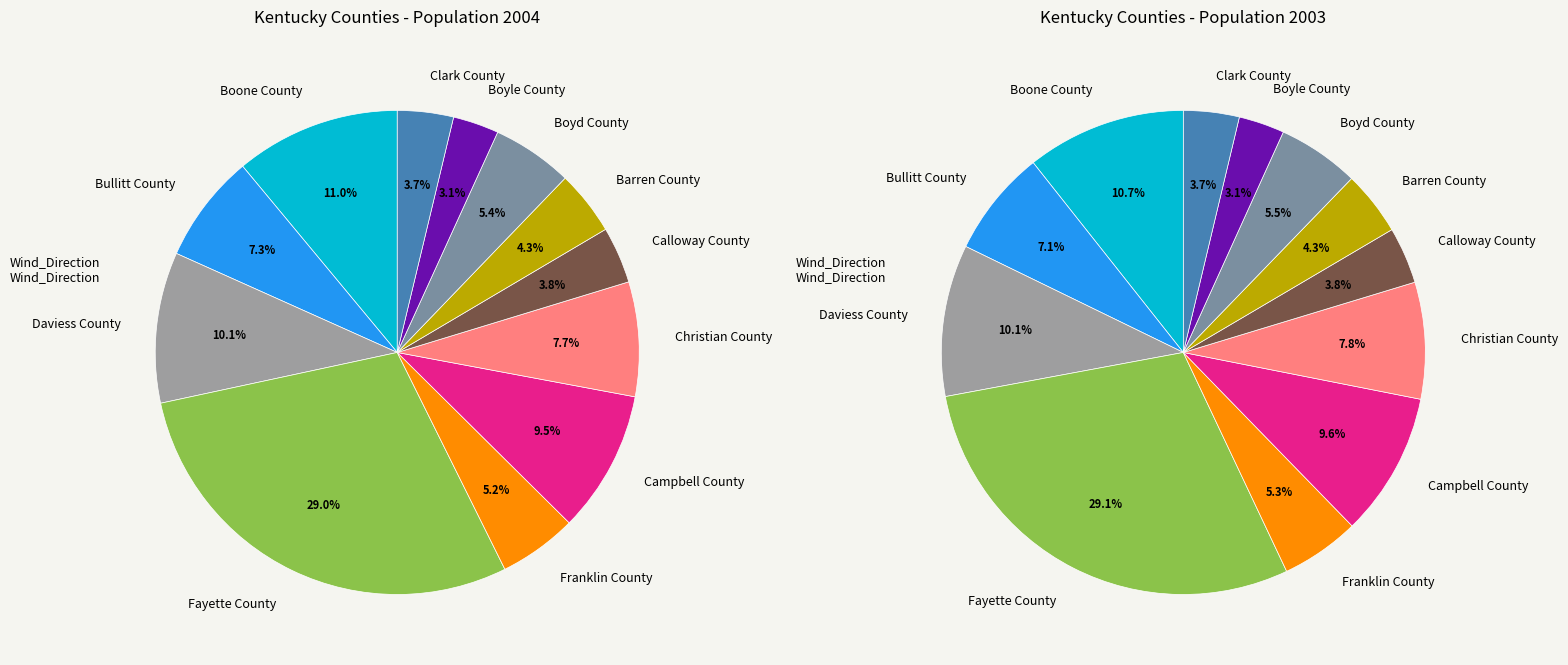

To the nearest percent, what percentage of the pie is Daviess County?

10%